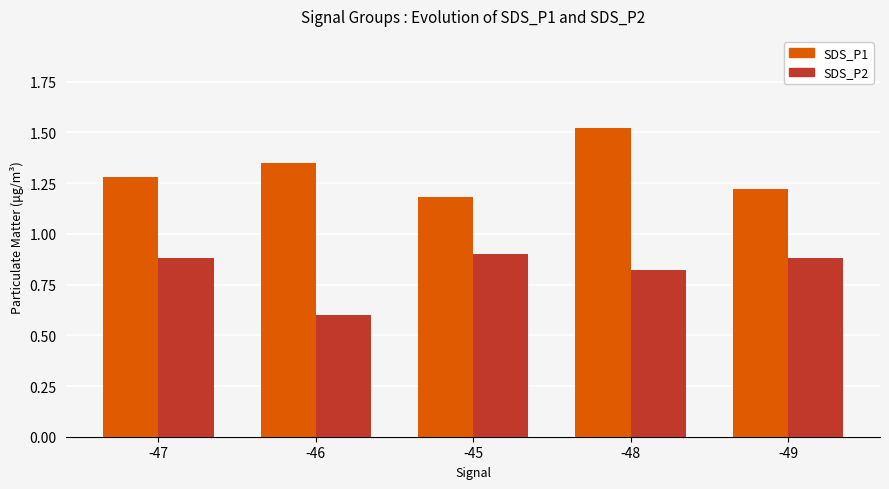

Count the SDS_P2 values in the range 0 to 1.

5